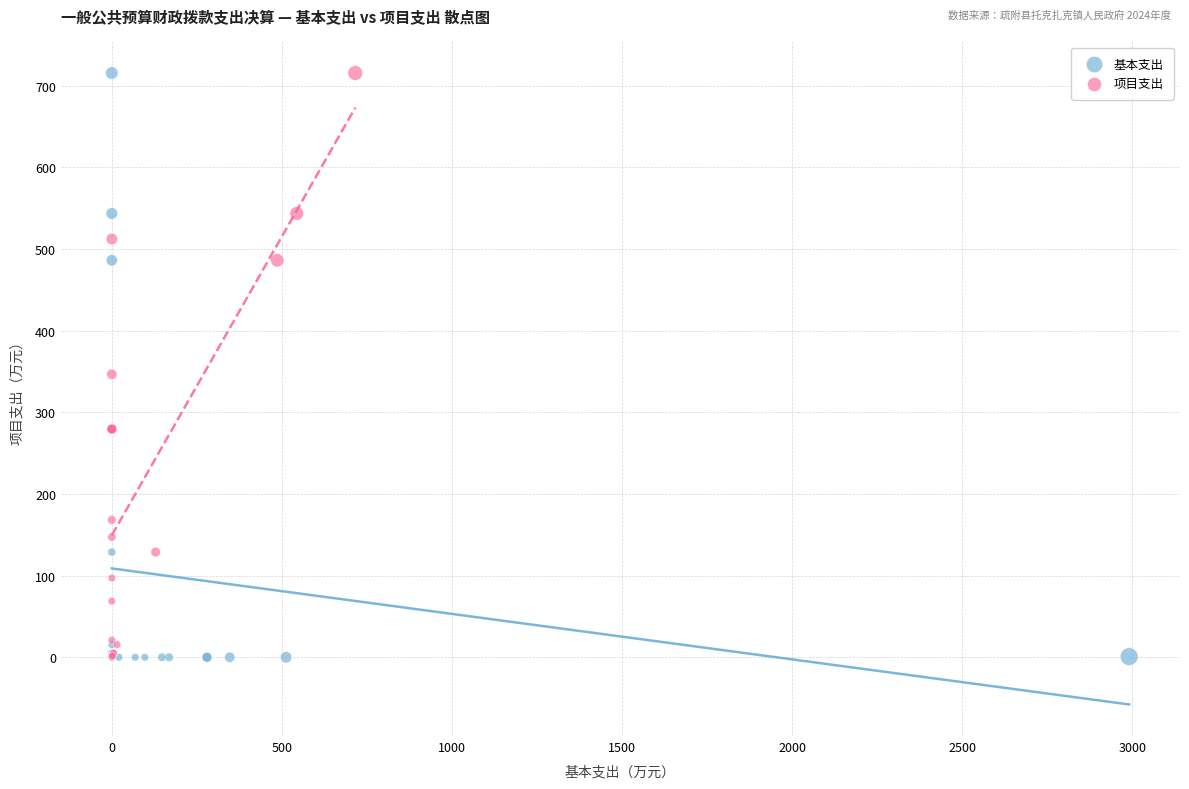

Which series has the widest spread of Y values?

基本支出